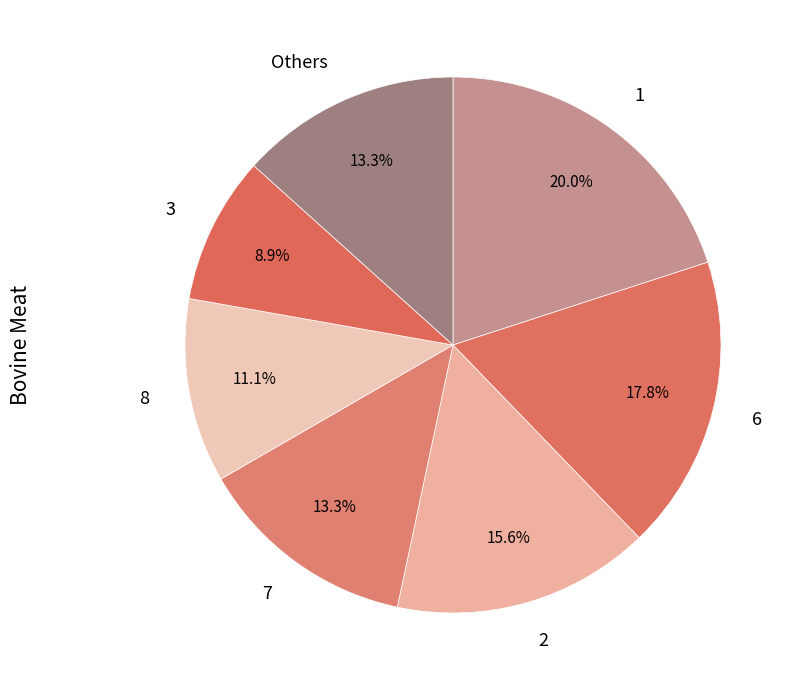

To the nearest percent, what is the difference between the largest and smallest slice percentages?

11%